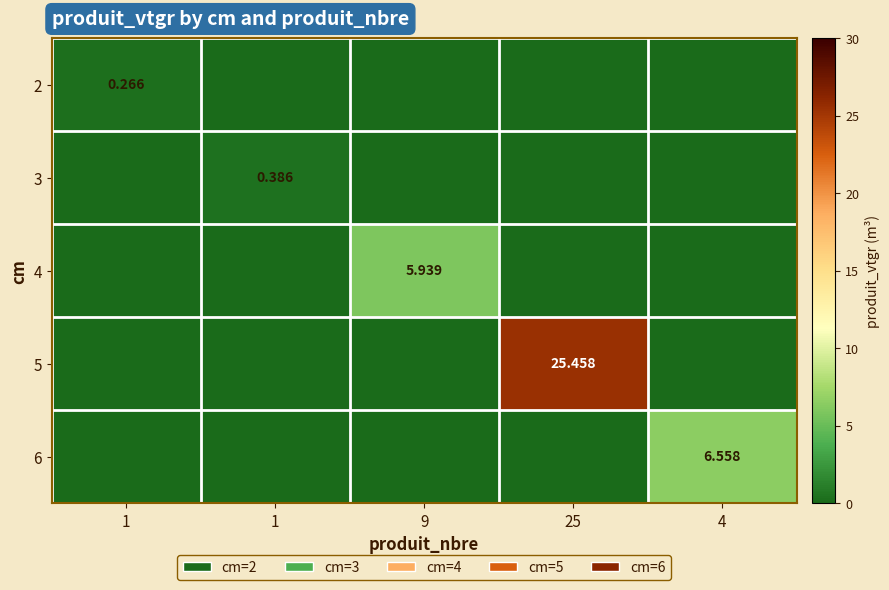

Is the value of 2 at 4 greater than the value of 5 at 4?

No